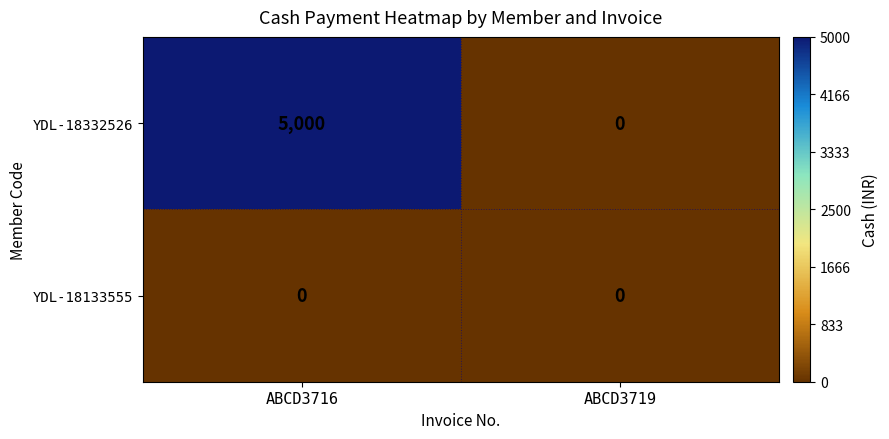

Which series has the widest spread of values?

YDL-18332526